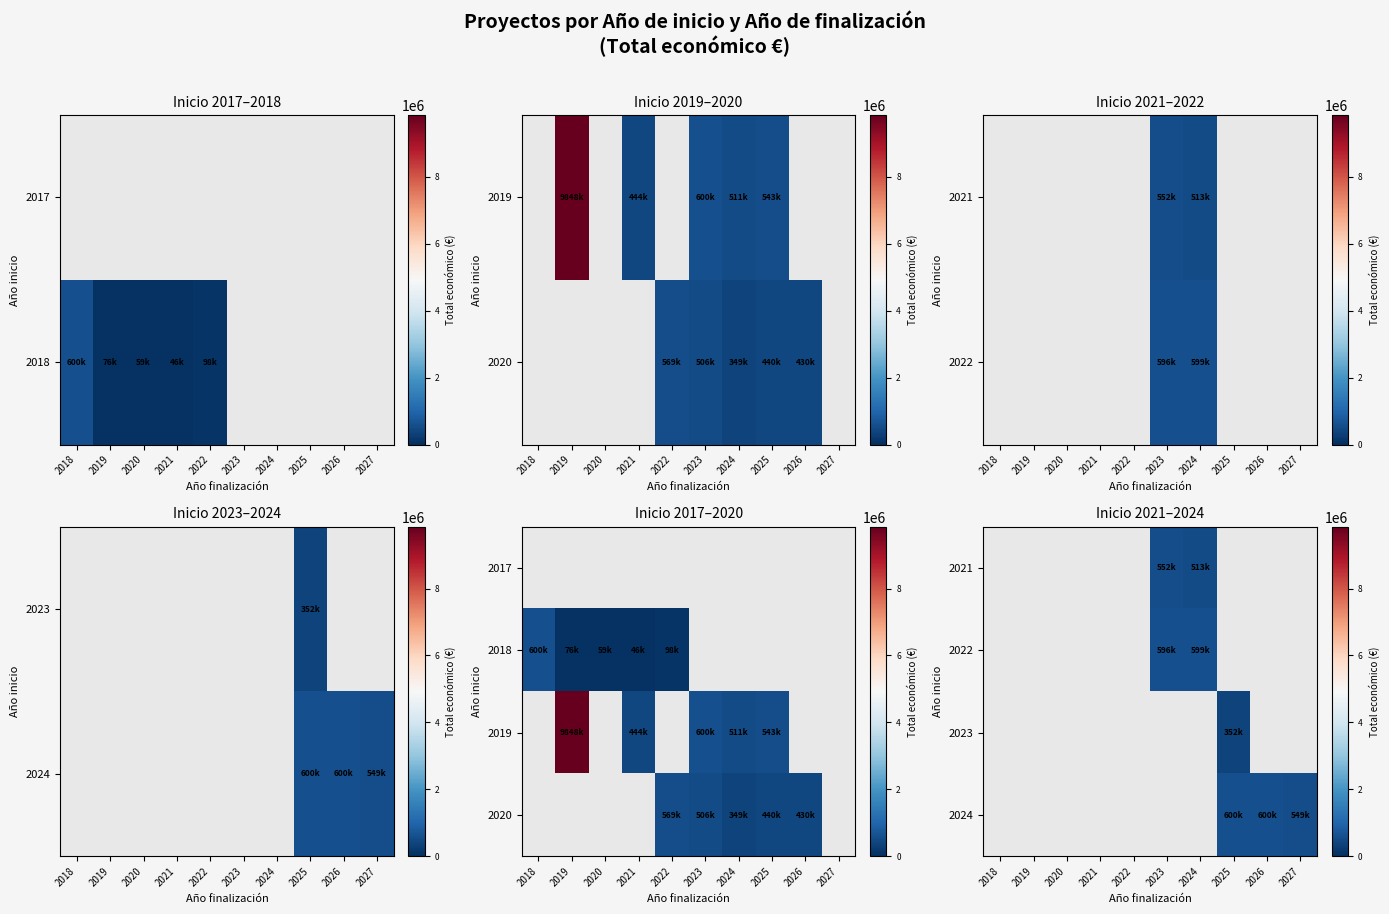

Is the value of 2021 at 2023 greater than the value of 2022 at 2018?

No